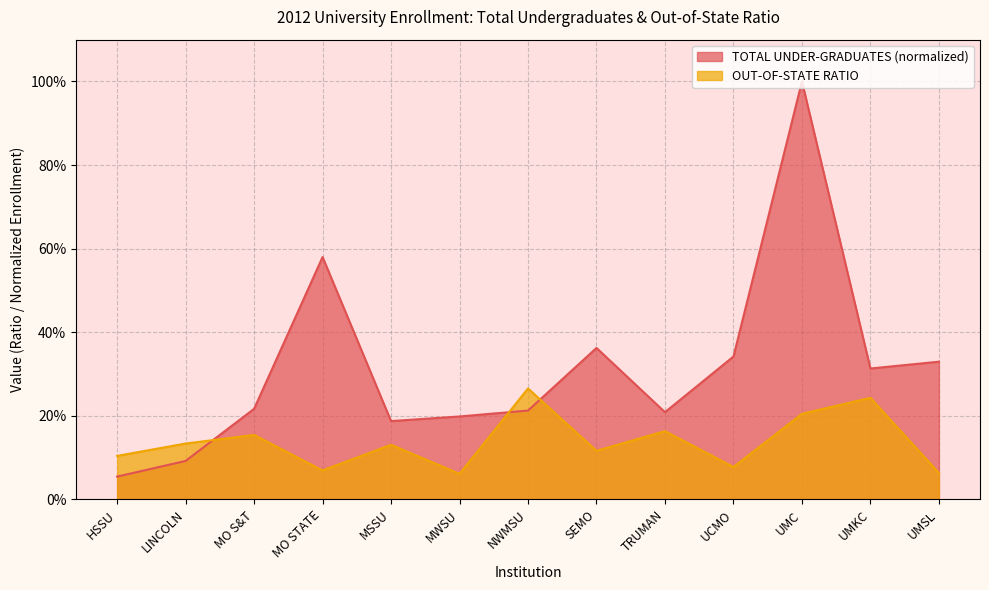

True or false: TOTAL UNDER-GRADUATES and OUT-OF-STATE RATIO intersect in this chart.

True